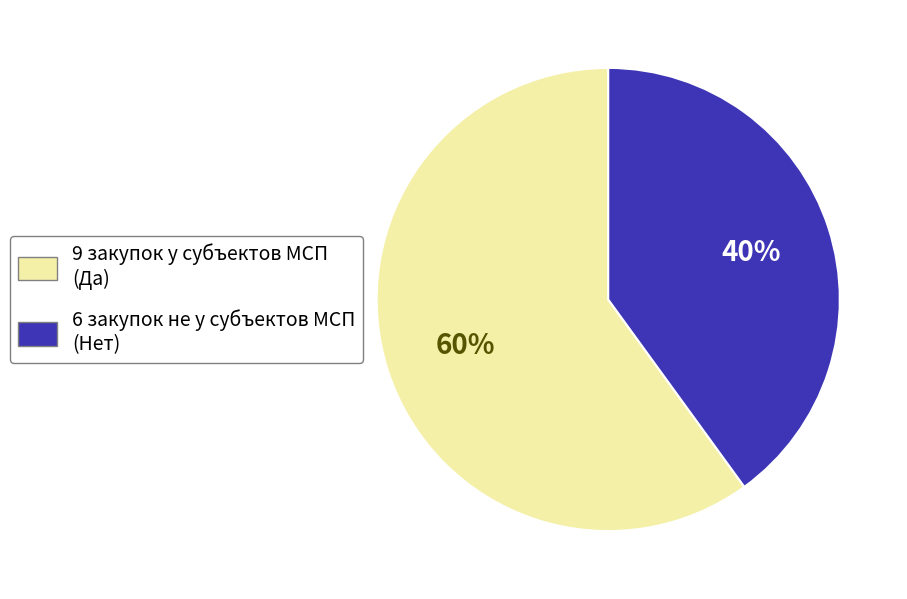

Count the number of slices in the pie.

2